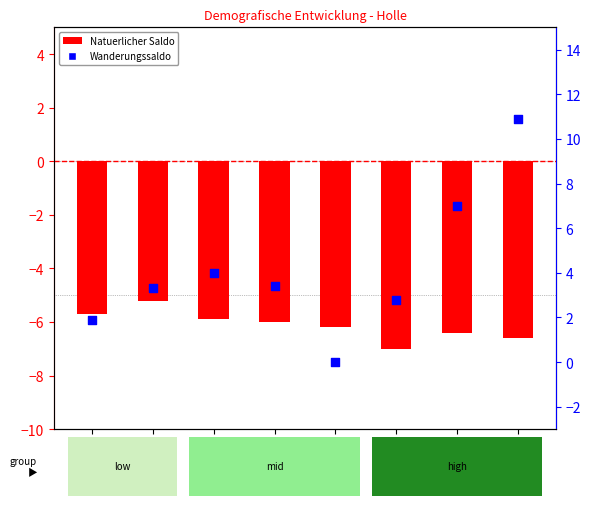

Which series has the widest spread of Y values?

Wanderungssaldo